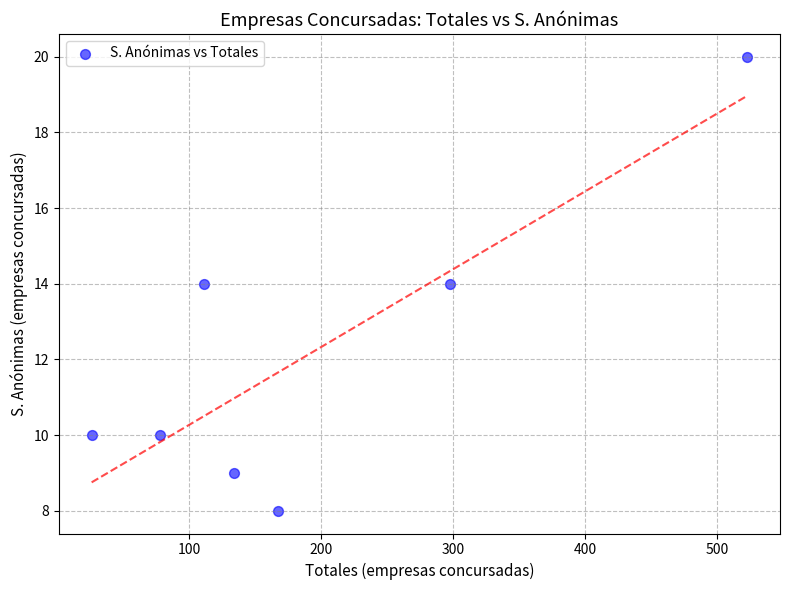

What is the range of Y values (max minus min)?

12